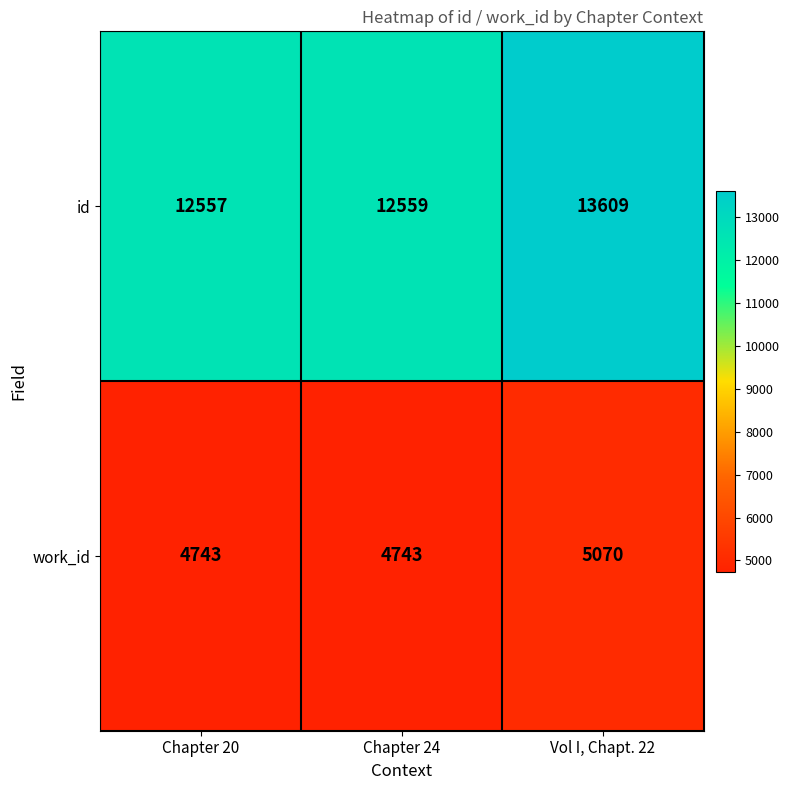

How many data points in id are less than 12559?

1